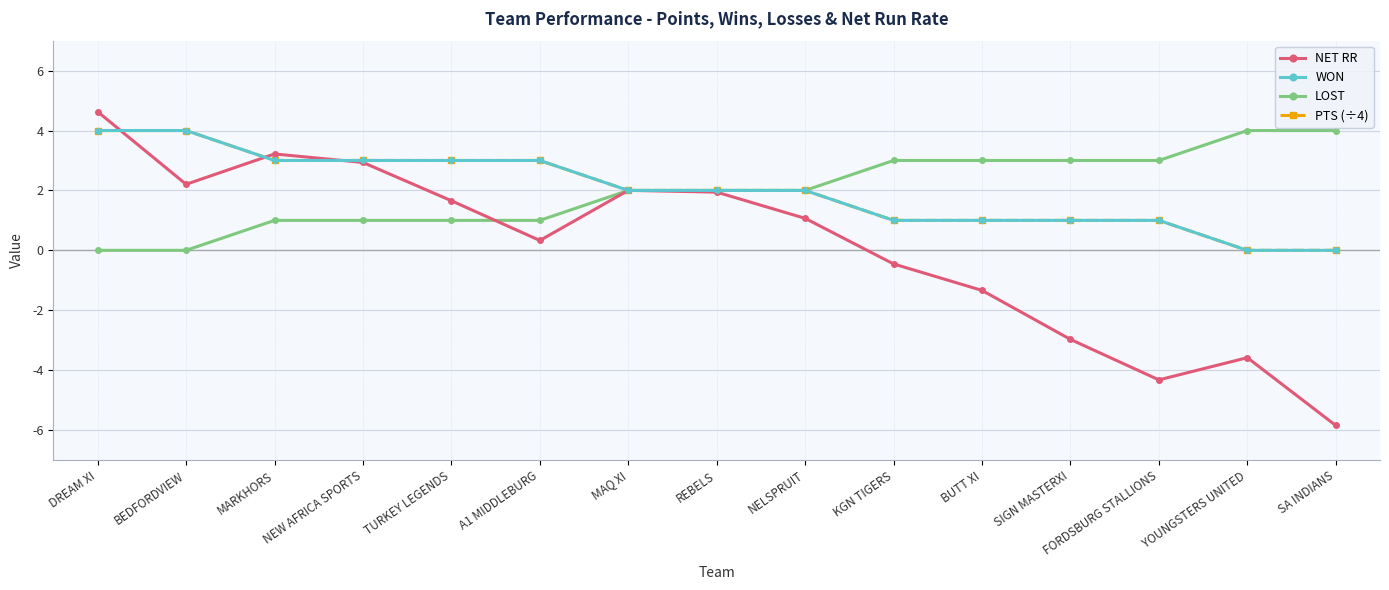

Where is LOST nearest to the value 2?

MAQ XI